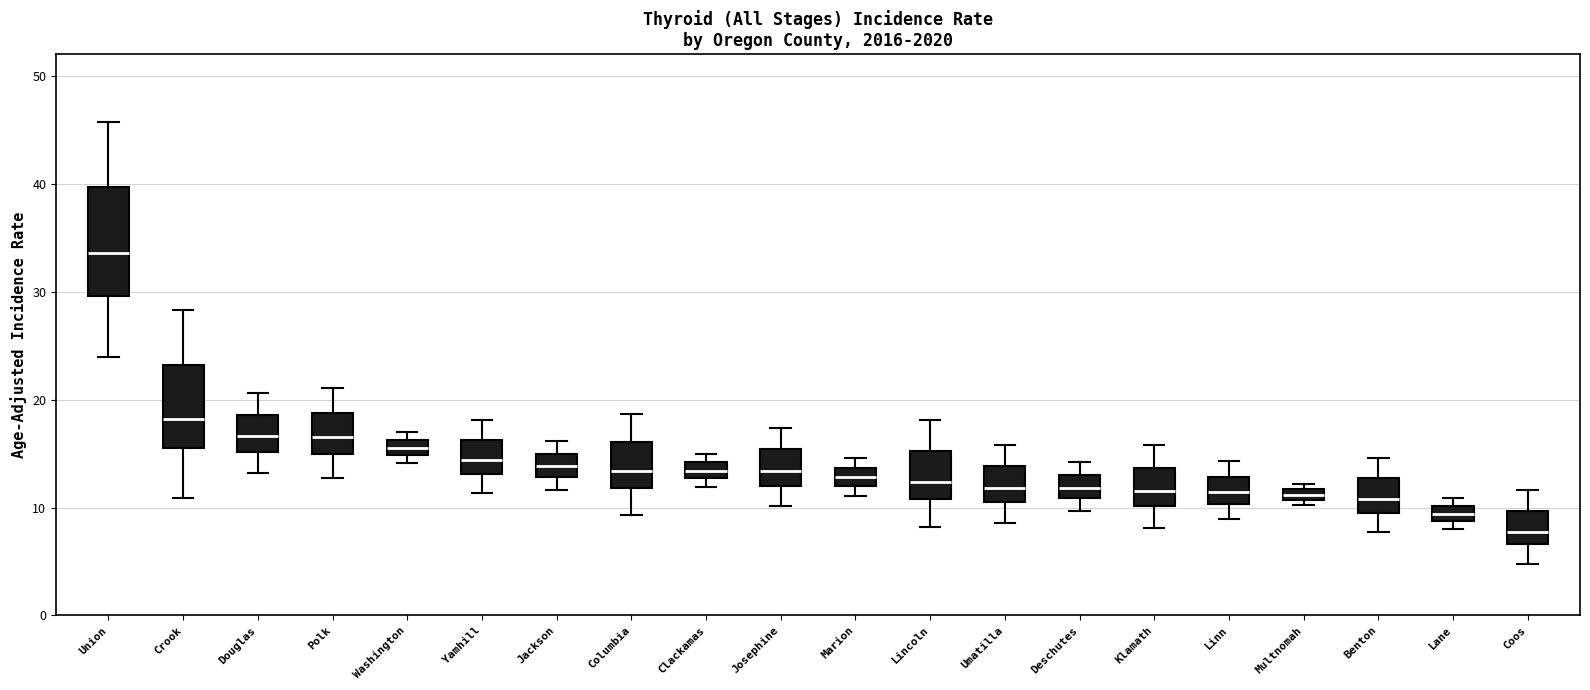

Comparing the boxes themselves (not the whiskers), which one is the tallest?

Union